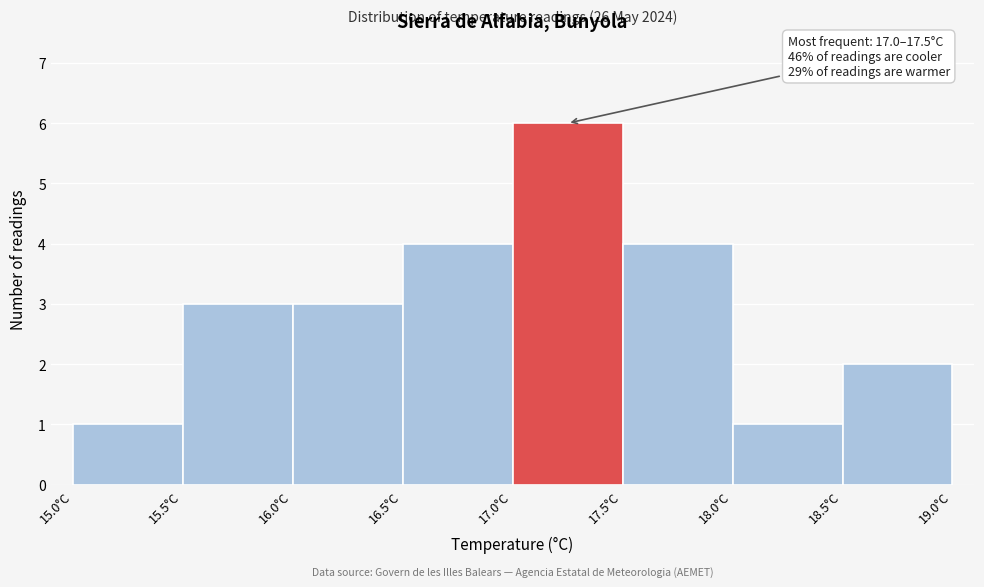

Over which range of the x-axis is the bar tallest?

17.0 to 17.5